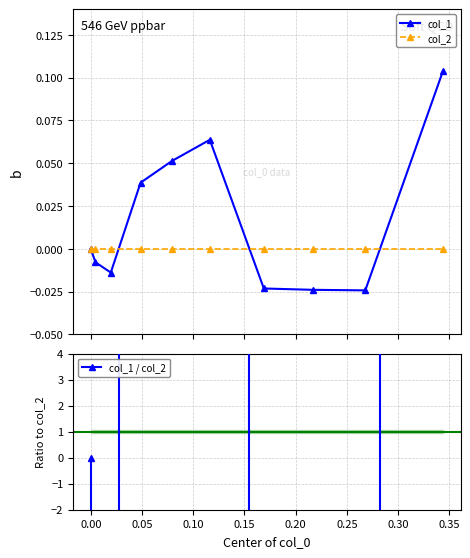

True or false: col_1 has more than 2 interior local peaks.

False